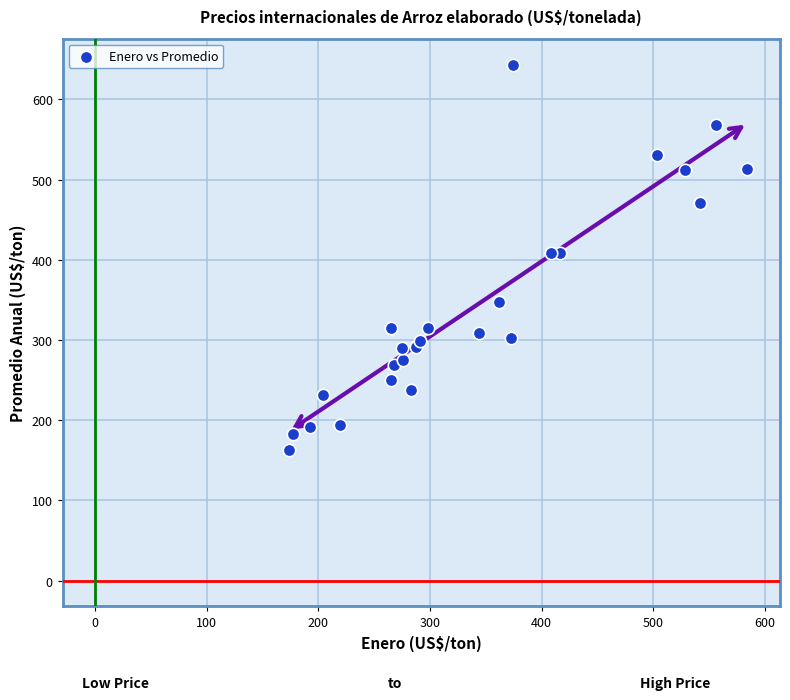

What is the range of X values (max minus min)?

410.5